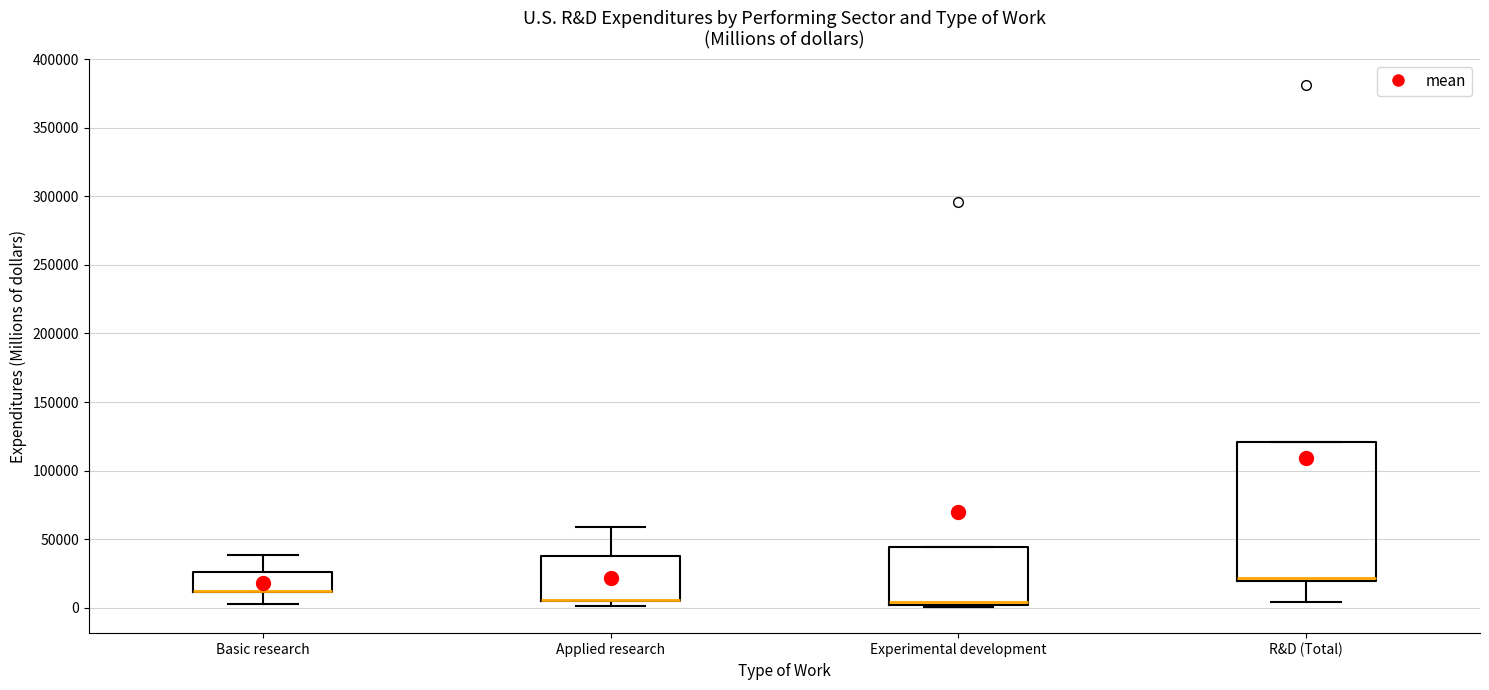

Where is the lower edge of the box for Applied research on the y-axis? The values are not printed on the chart, so give them approximately, as read against the axis.

5000